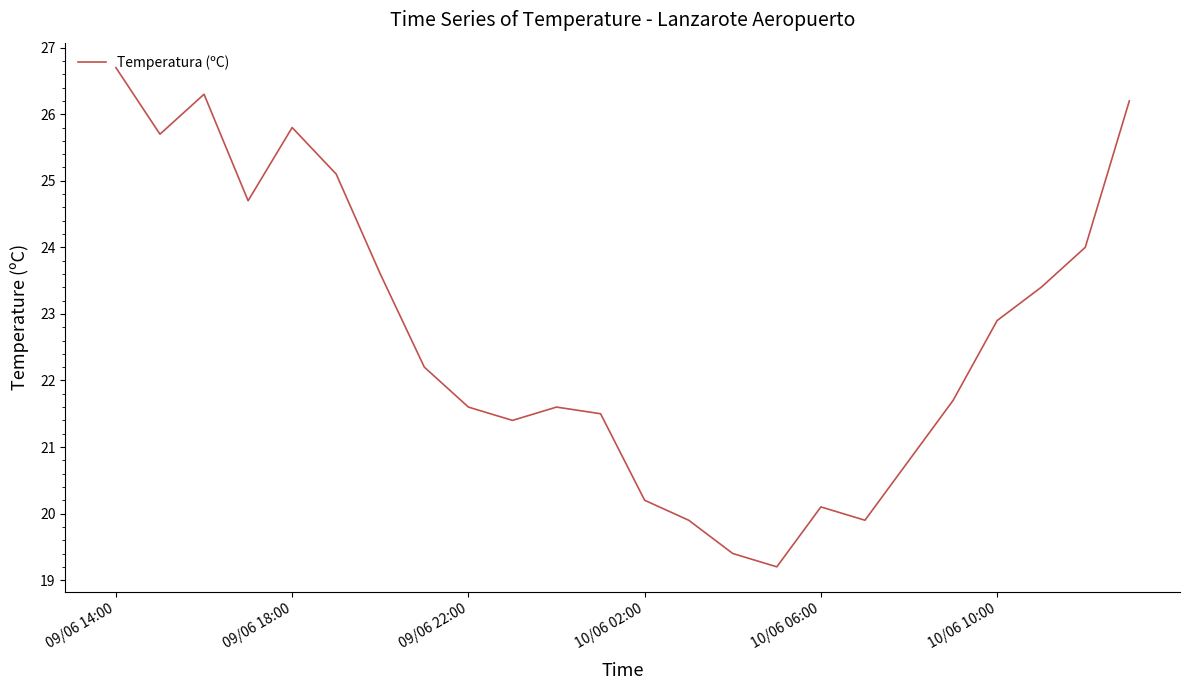

What is the smallest value displayed?

19.2